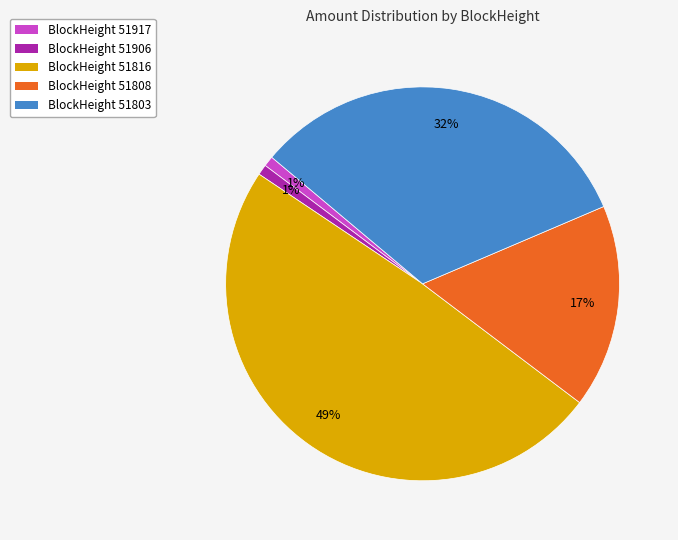

Do BlockHeight 51803 and BlockHeight 51816 together represent more than half of the pie?

Yes